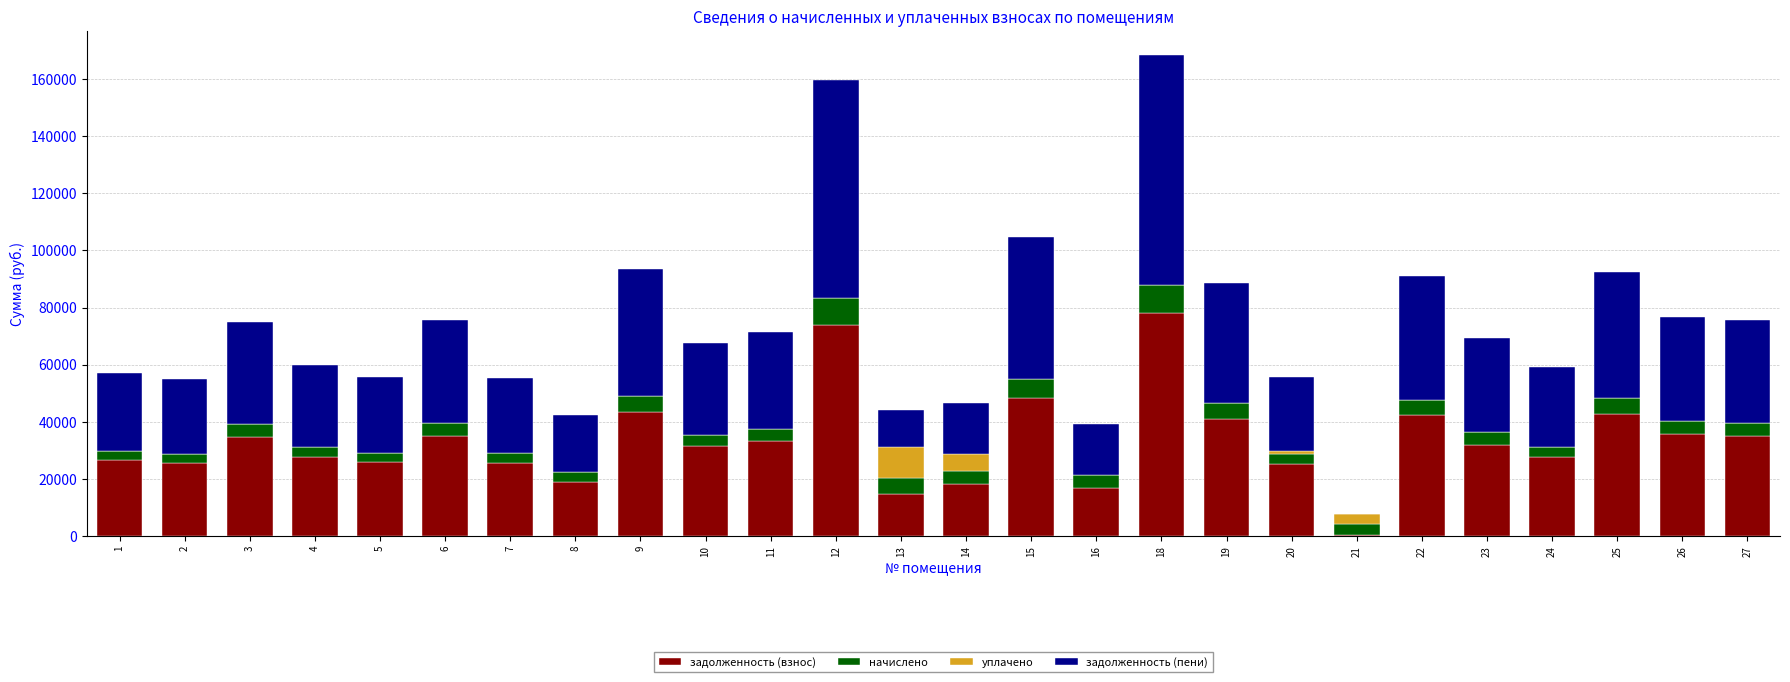

The value of задолженность (взнос) at 8 is 4337.3. True or false?

False